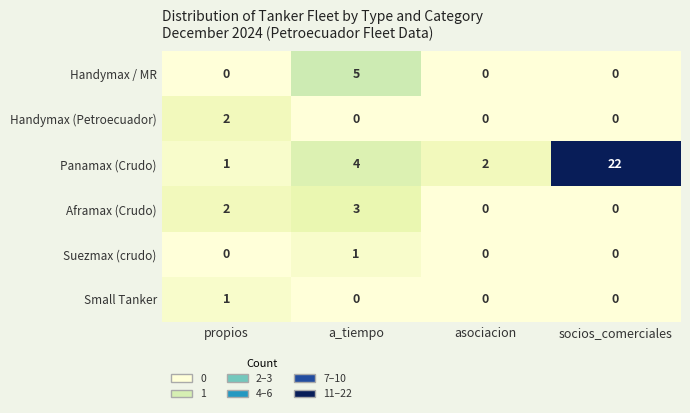

The Panamax (Crudo) series shows 3 at asociacion. True or false?

False